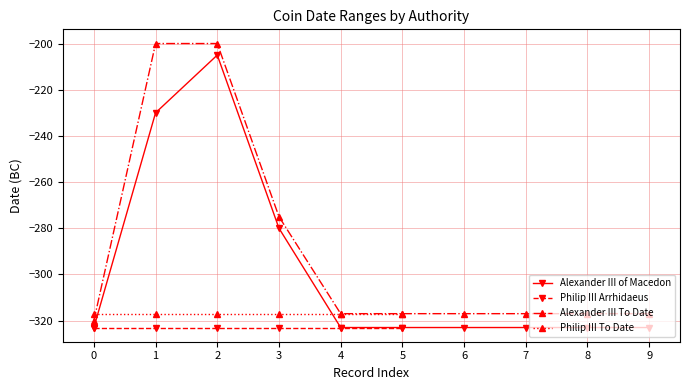

List the labels in order of value, smallest first.

0, 4, 5, 6, 7, 8, 9, 3, 1, 2